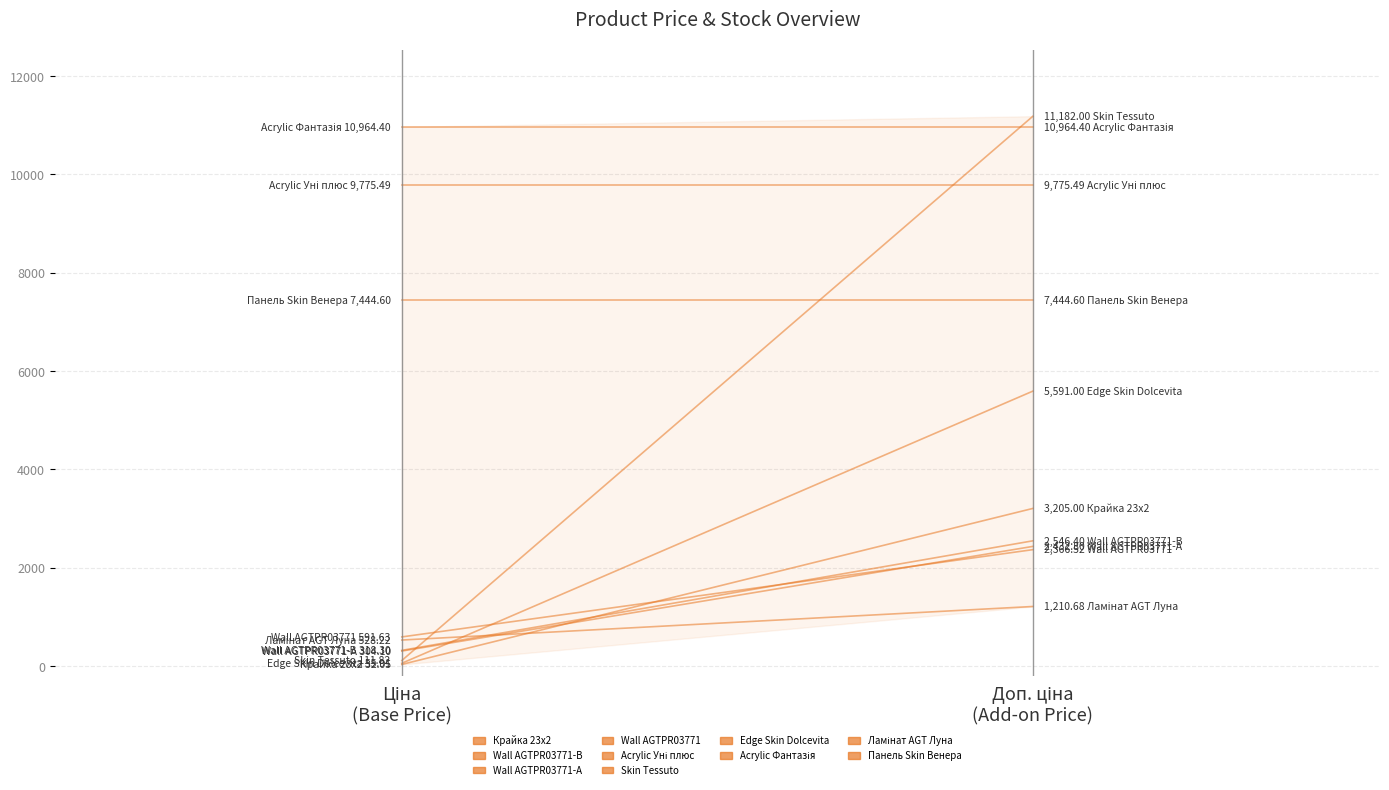

The value of Доп. ціна at Ламінат AGT Луна is 1817.2. True or false?

False